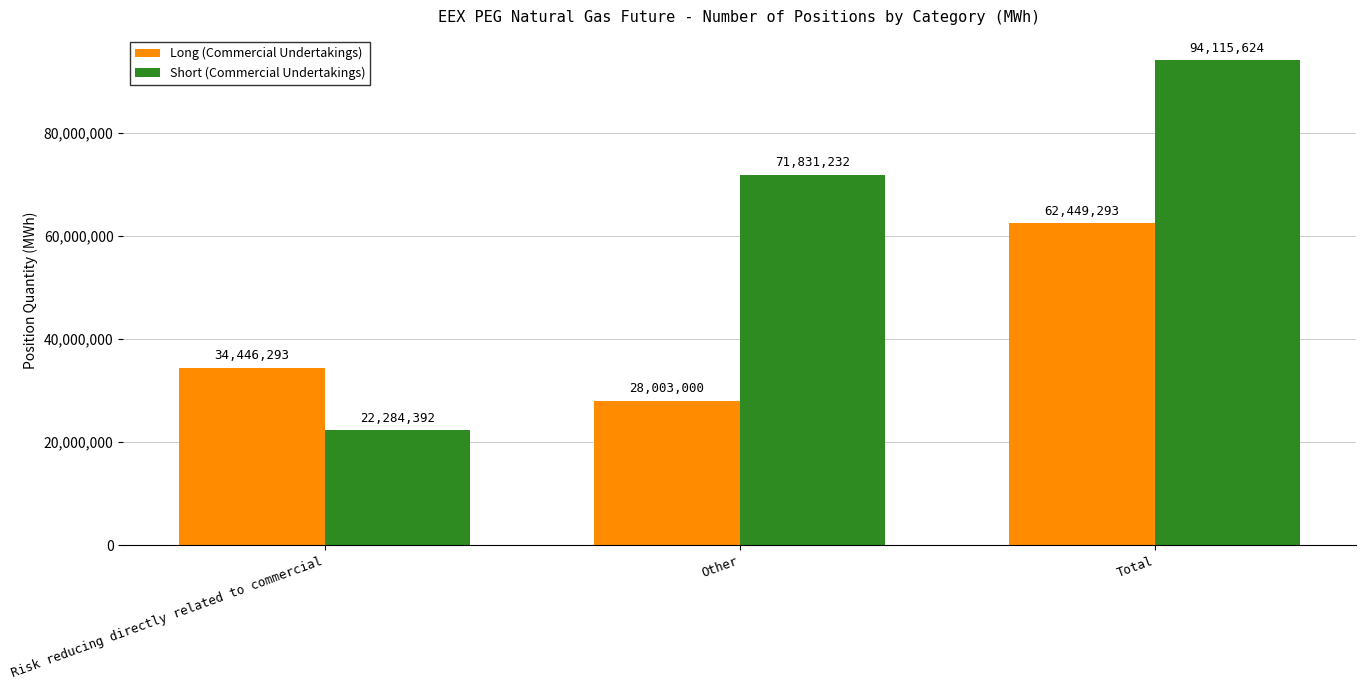

Which category has the highest value across all series?

Total